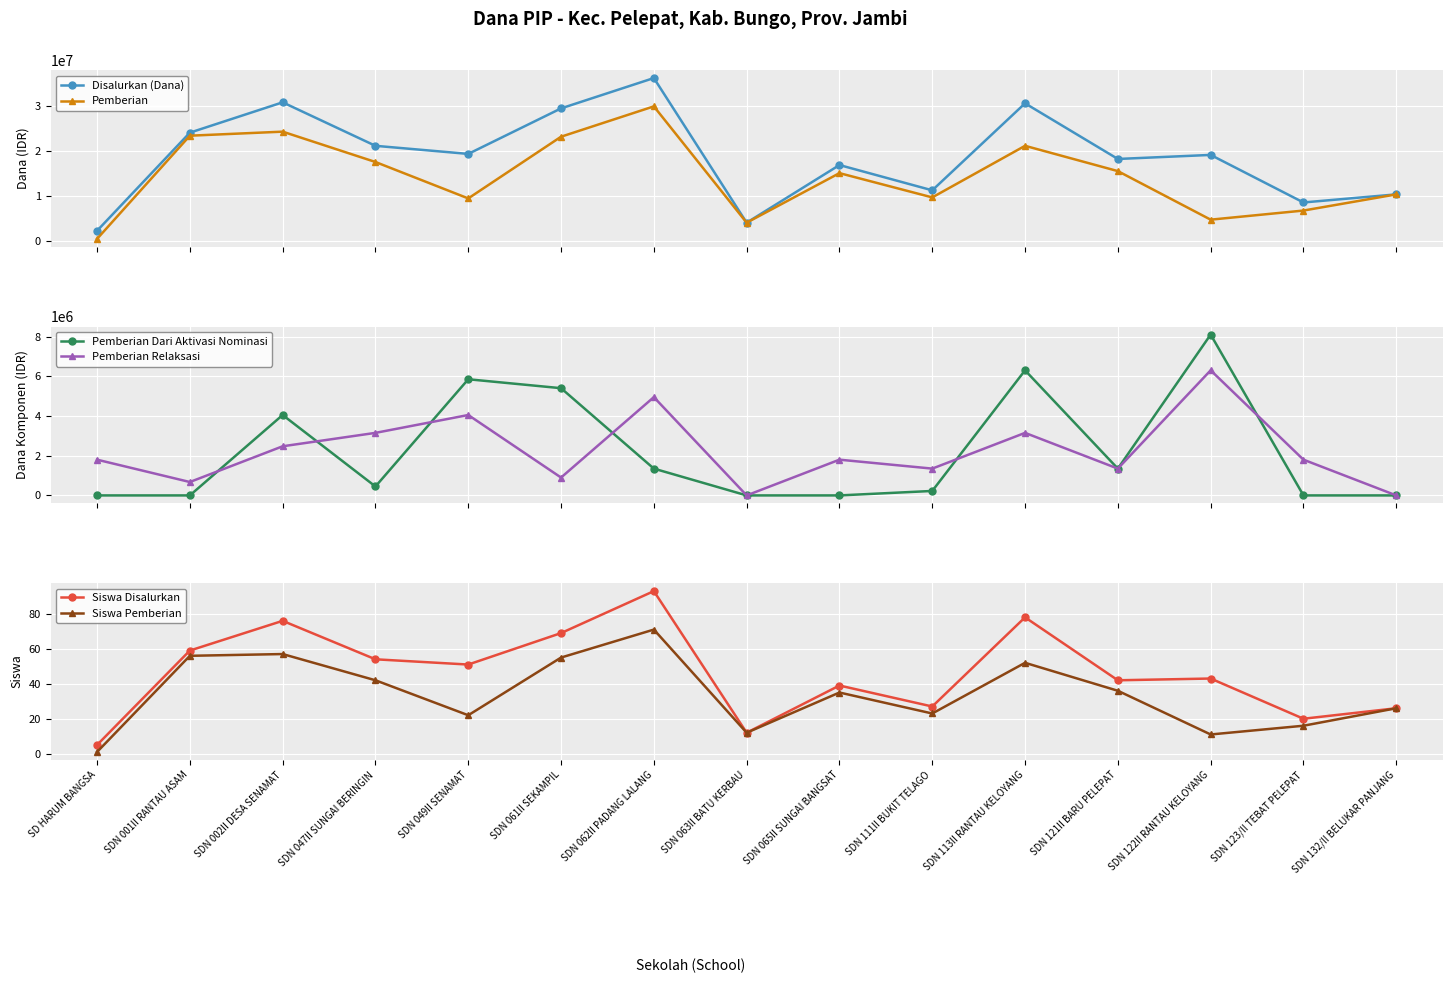

What position from the left is SDN 061II SEKAMPIL?

6